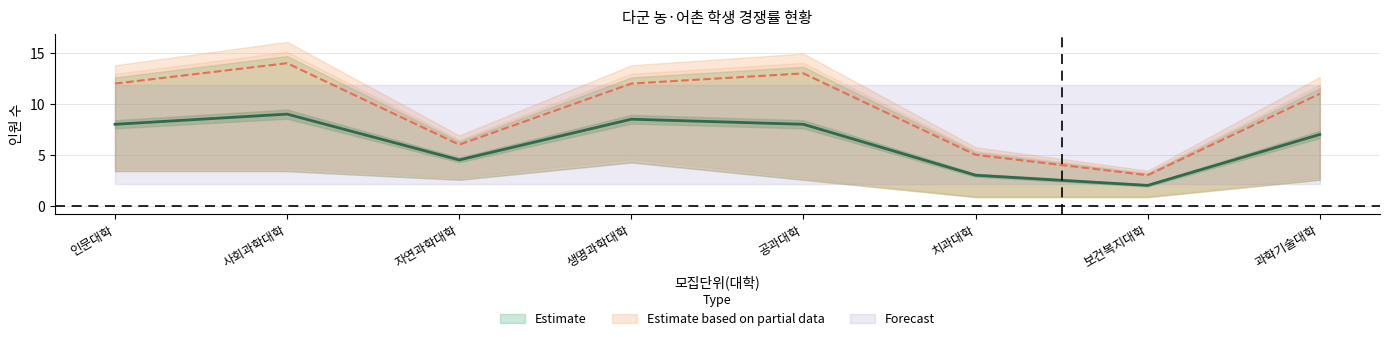

What is the difference between the maximum and second lowest values?

9